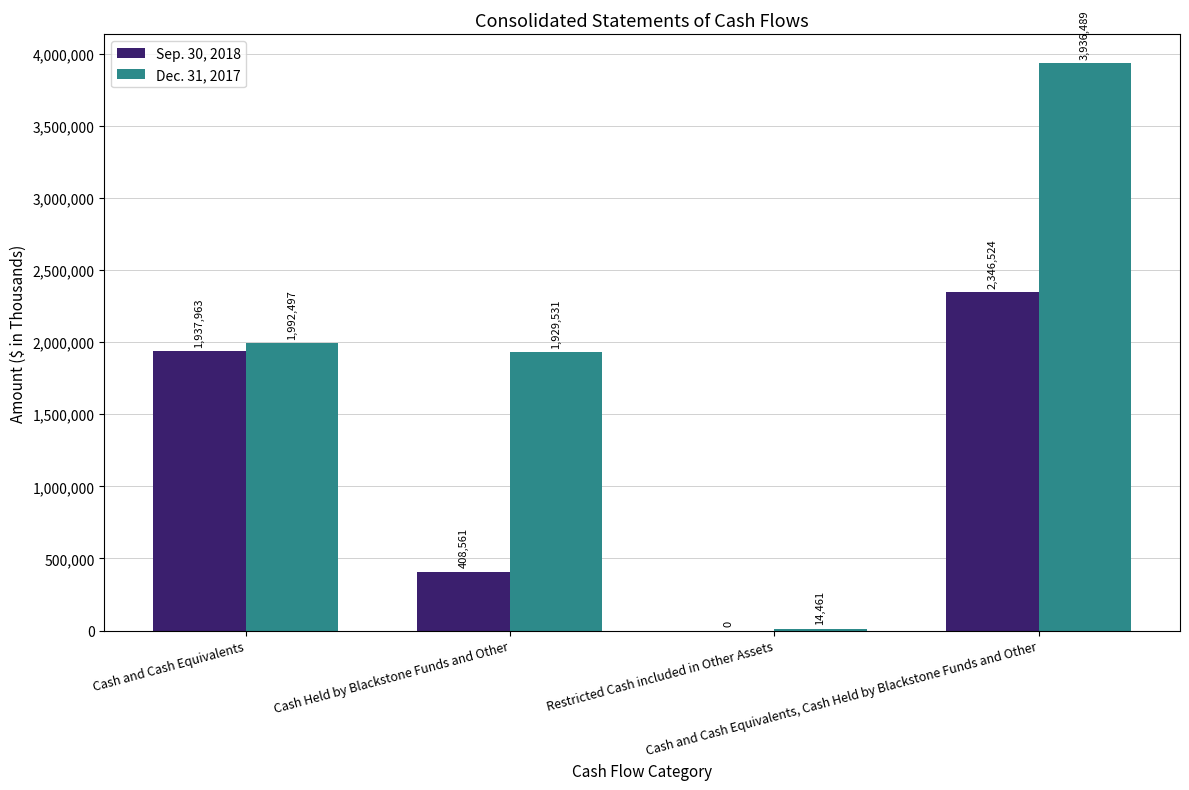

Which series has the largest total across all categories?

Dec. 31, 2017